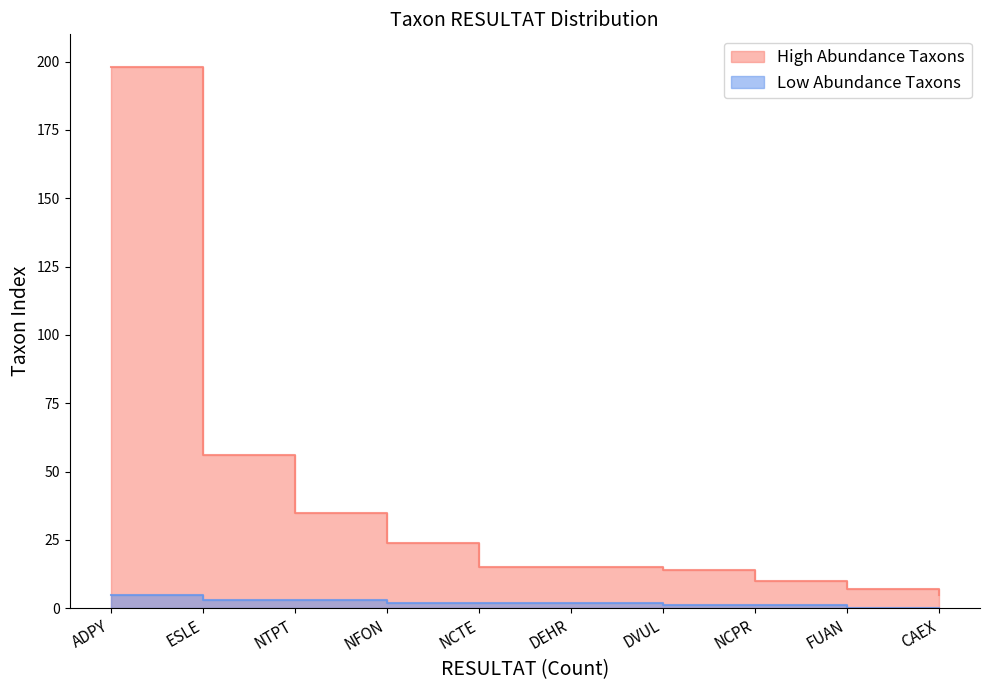

What is the spread (max minus min) of values at NCPR?

9